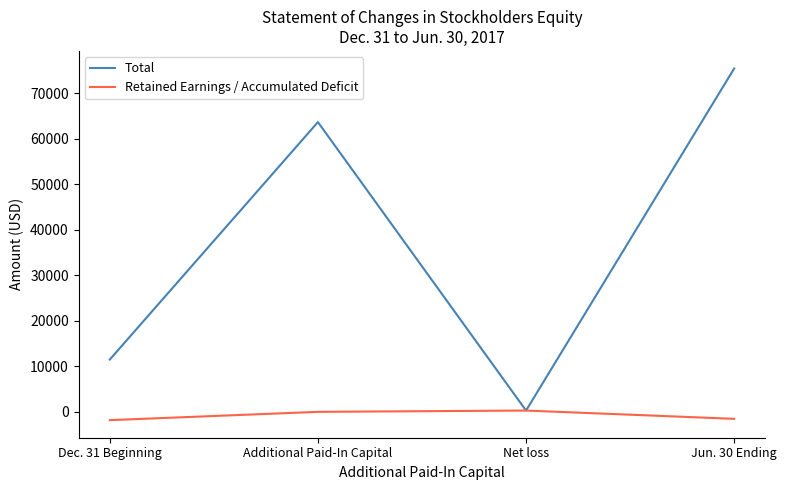

Rank the categories by Total value from lowest to highest.

Net loss, Dec. 31 Beginning, Additional Paid-In Capital, Jun. 30 Ending